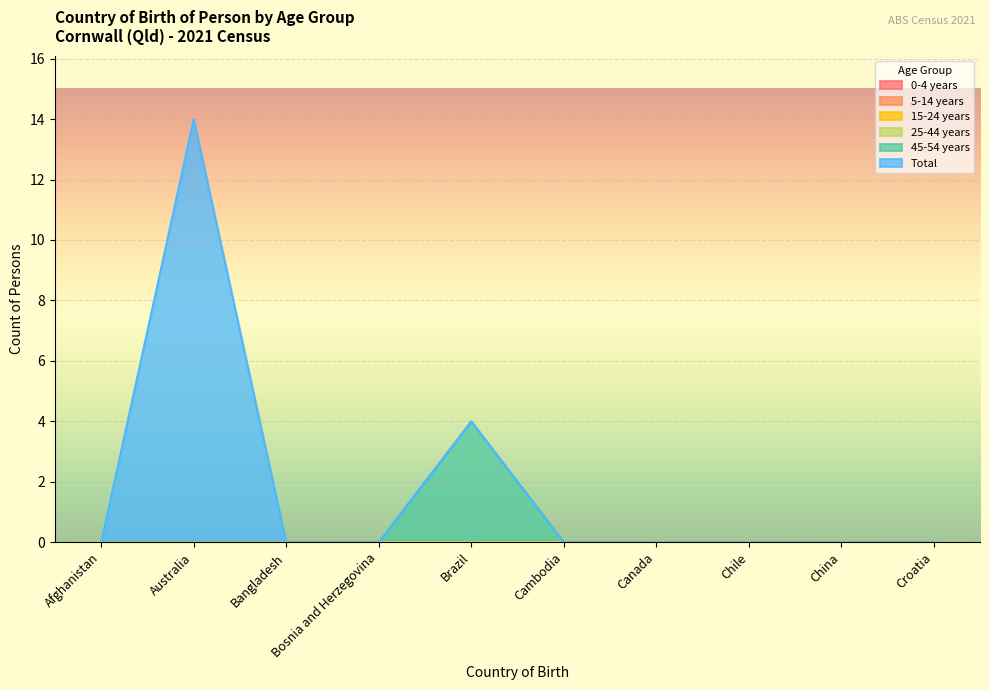

Reading left to right, extract all data points from this chart.

0-4 years: Afghanistan=0	Australia=0	Bangladesh=0	Bosnia and Herzegovina=0	Brazil=0	Cambodia=0	Canada=0	Chile=0	China=0	Croatia=0
5-14 years: Afghanistan=0	Australia=0	Bangladesh=0	Bosnia and Herzegovina=0	Brazil=0	Cambodia=0	Canada=0	Chile=0	China=0	Croatia=0
15-24 years: Afghanistan=0	Australia=0	Bangladesh=0	Bosnia and Herzegovina=0	Brazil=0	Cambodia=0	Canada=0	Chile=0	China=0	Croatia=0
25-44 years: Afghanistan=0	Australia=0	Bangladesh=0	Bosnia and Herzegovina=0	Brazil=0	Cambodia=0	Canada=0	Chile=0	China=0	Croatia=0
45-54 years: Afghanistan=0	Australia=0	Bangladesh=0	Bosnia and Herzegovina=0	Brazil=4	Cambodia=0	Canada=0	Chile=0	China=0	Croatia=0
Total: Afghanistan=0	Australia=14	Bangladesh=0	Bosnia and Herzegovina=0	Brazil=0	Cambodia=0	Canada=0	Chile=0	China=0	Croatia=0